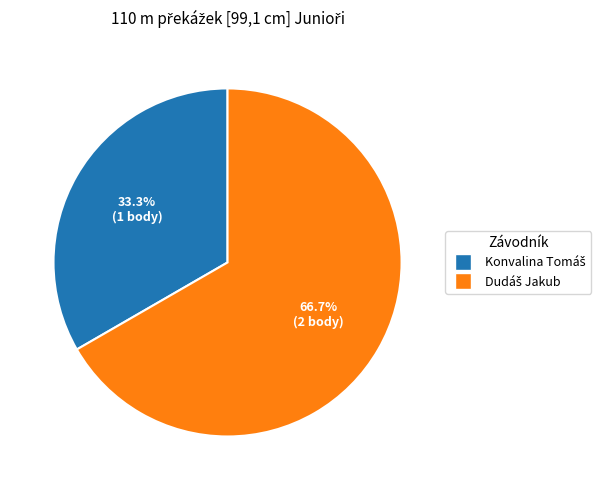

To the nearest percent, what is the difference between the largest and smallest slice percentages?

33%